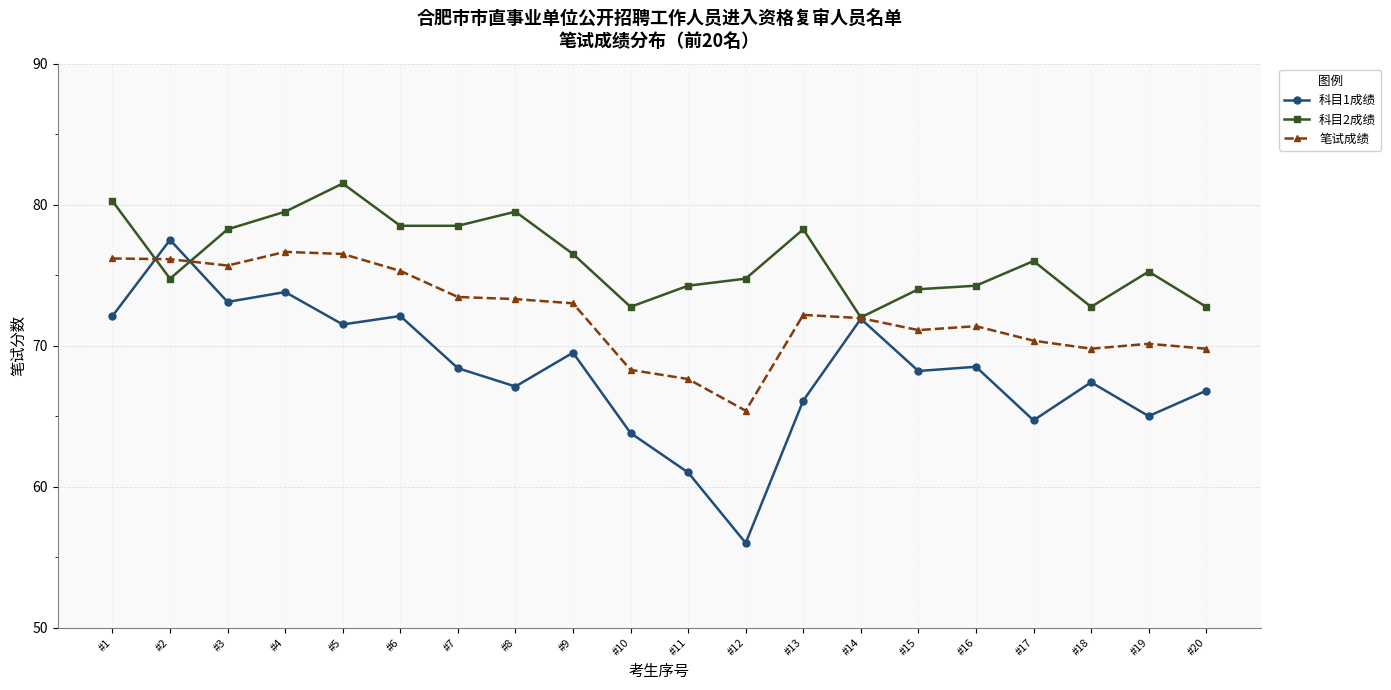

True or false: 科目2成绩 has more than 0 points higher than both neighbors.

True